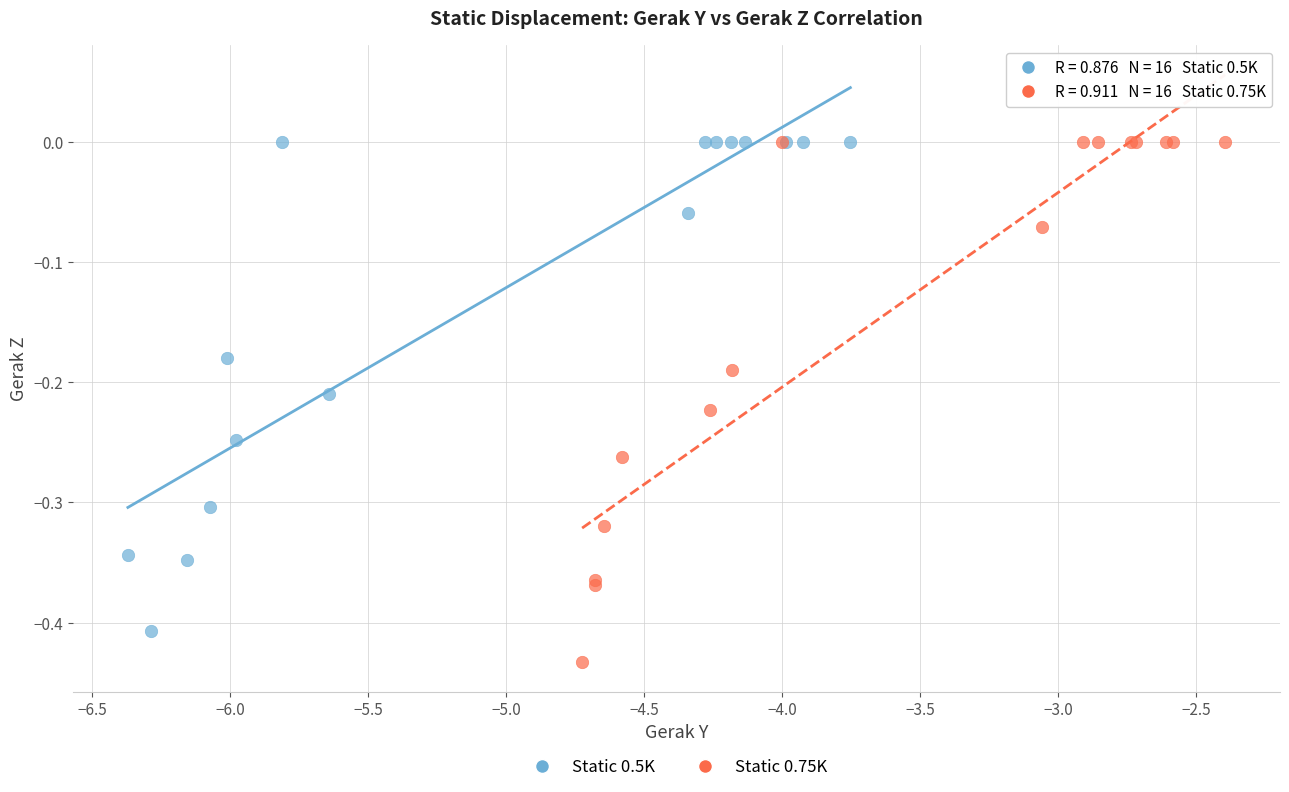

Which series has the largest Y range (max minus min)?

Static 0.75K